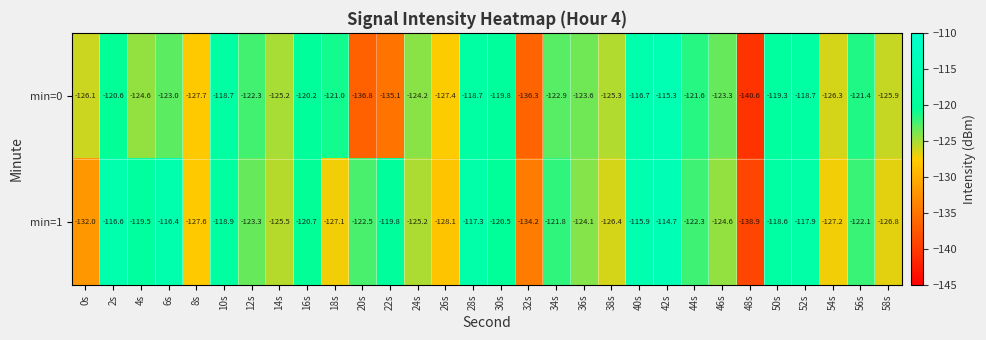

Which series changed the most between 36s and 56s?

min=0